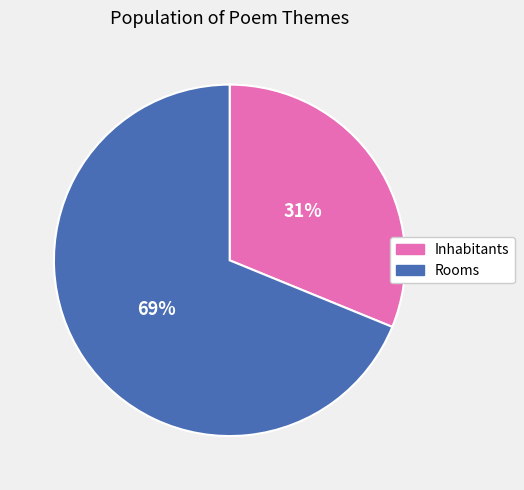

To the nearest percent, what is the difference between the Inhabitants and Rooms slice percentages?

38%